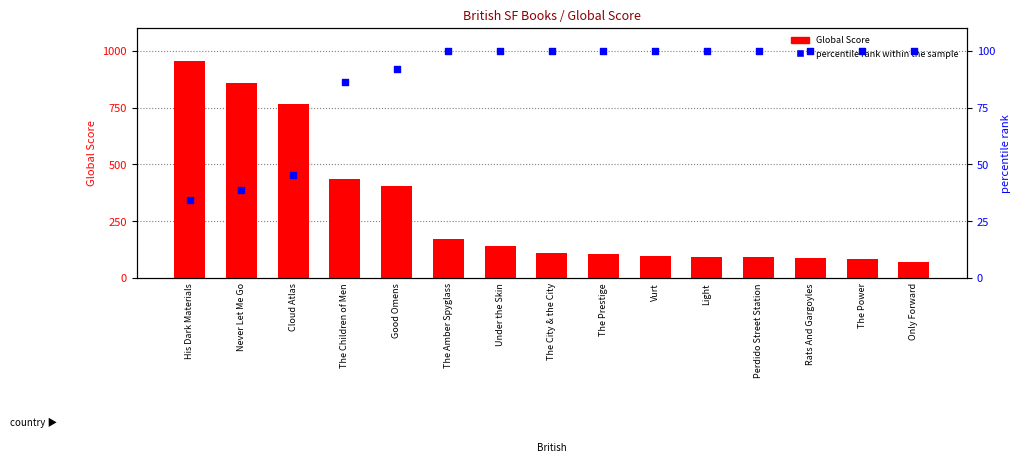

What are all the series names shown in the legend?

Global Score, percentile rank within the sample